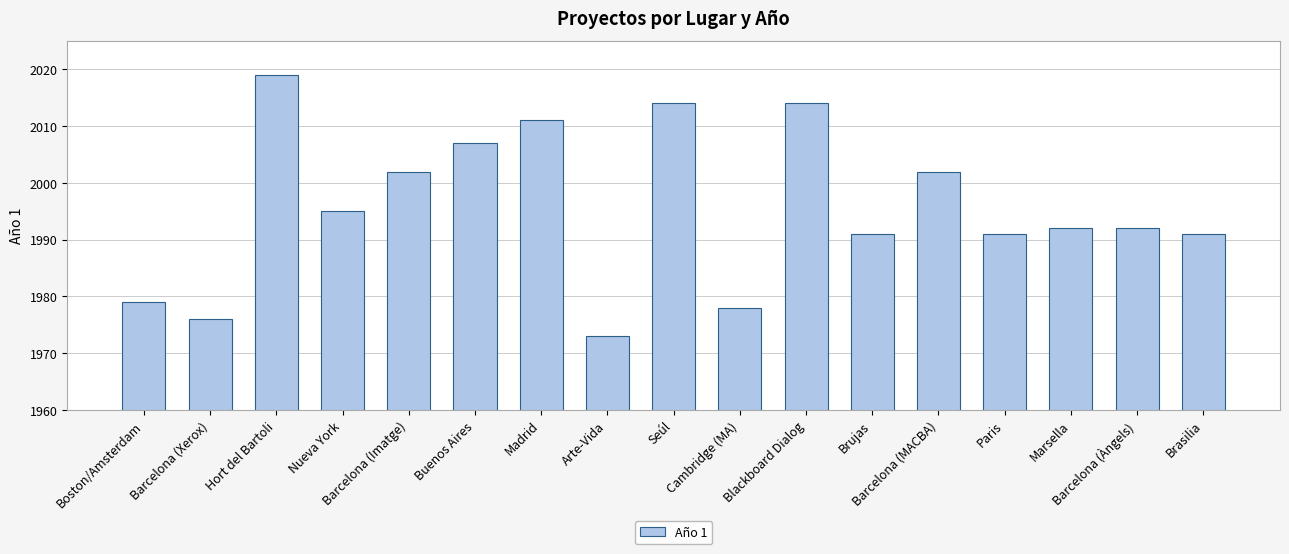

What is the maximum value shown in the chart?

2019